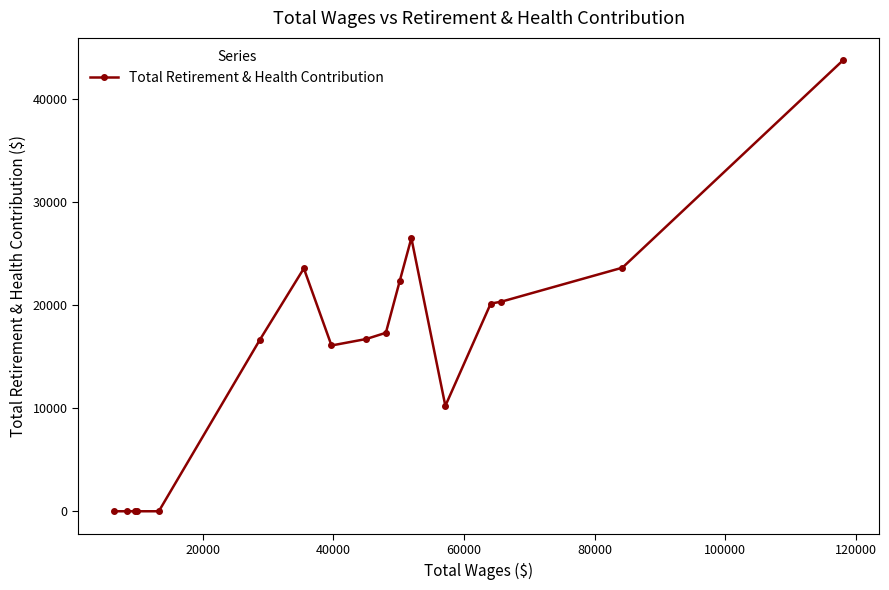

How many distinct data groups are displayed?

1